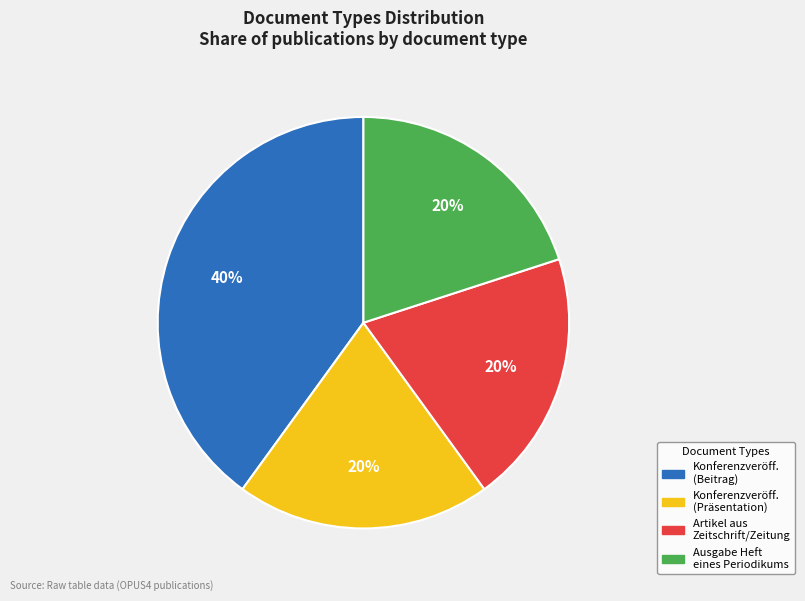

To the nearest percent, what is the average slice percentage?

25%